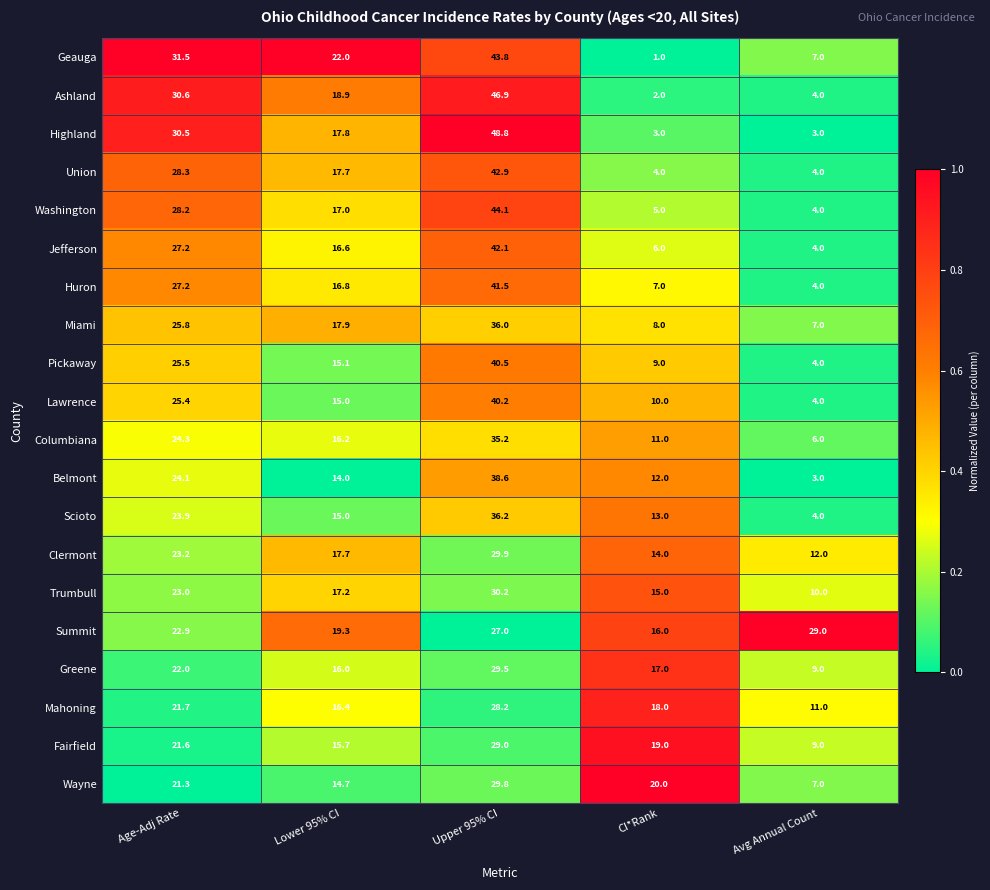

Rank the categories by Greene value from lowest to highest.

Avg Annual Count, Lower 95% CI, CI*Rank, Age-Adj Rate, Upper 95% CI